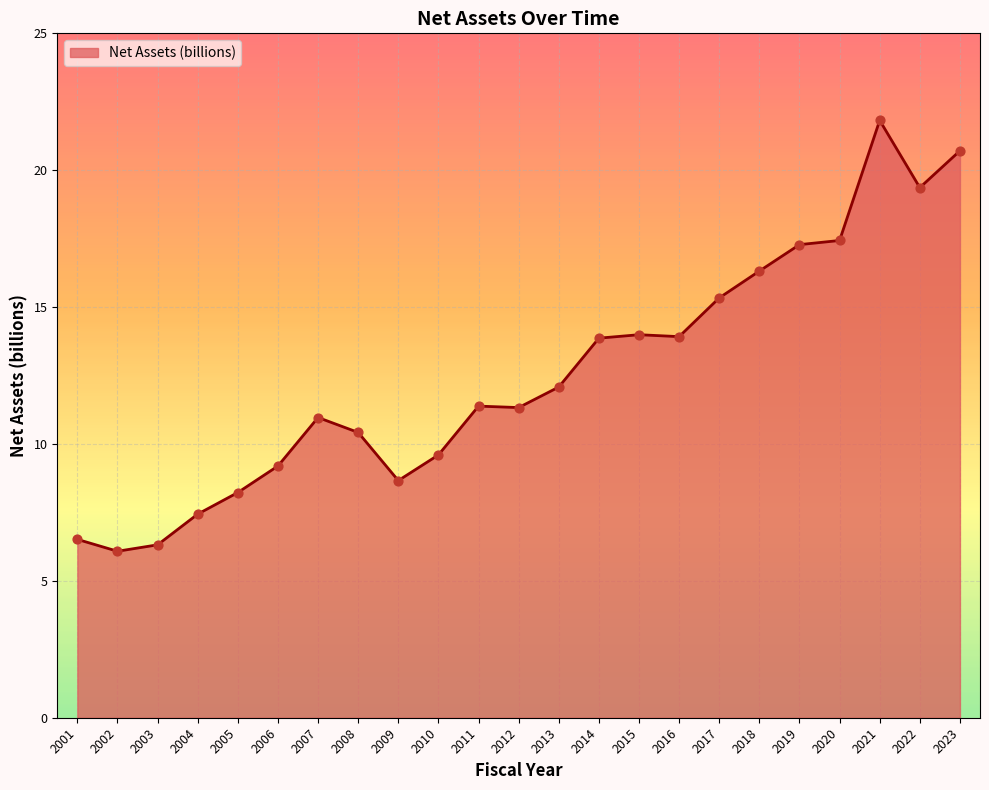

Between 2010 and 2021, which is larger?

2021